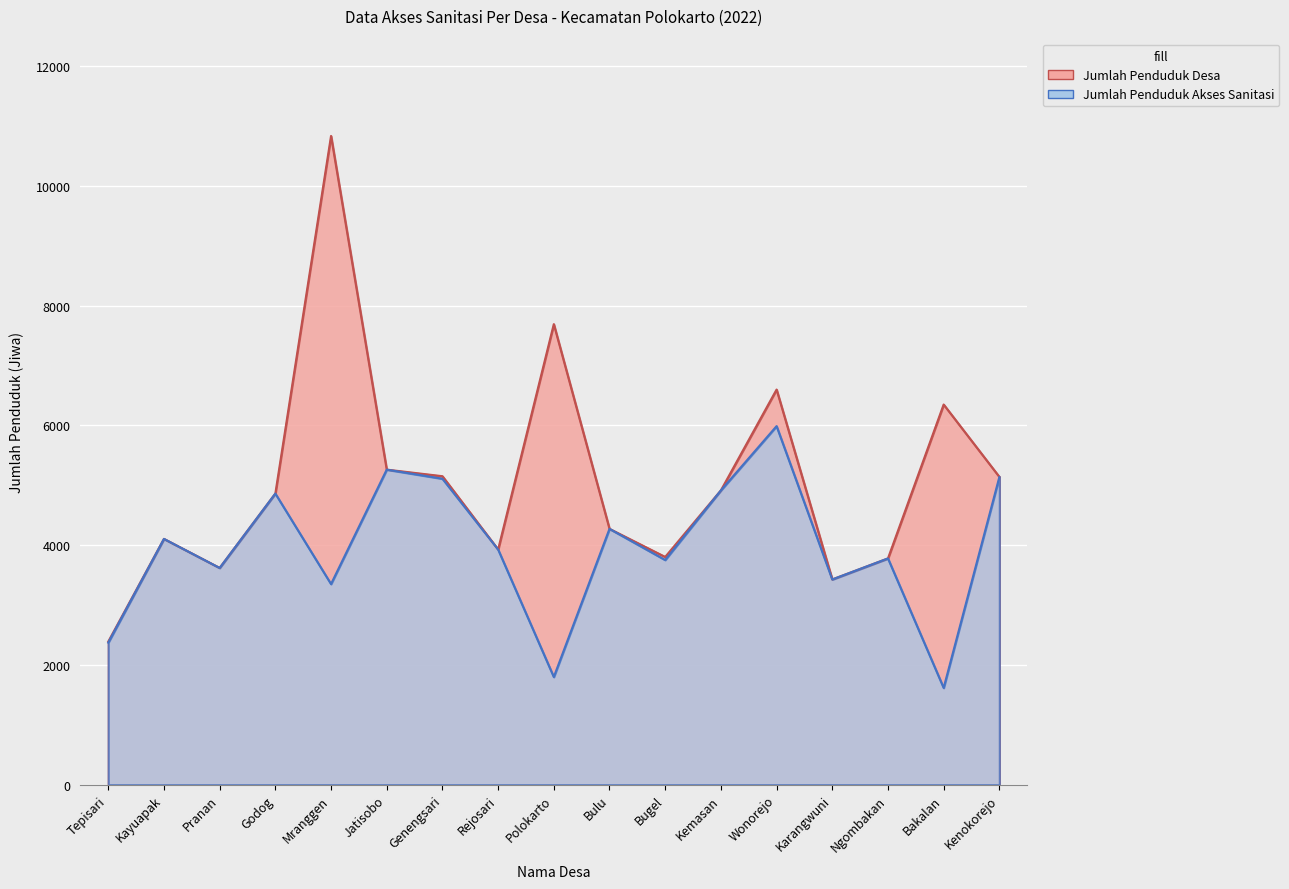

What is the label of the 9th point from the left?

Polokarto